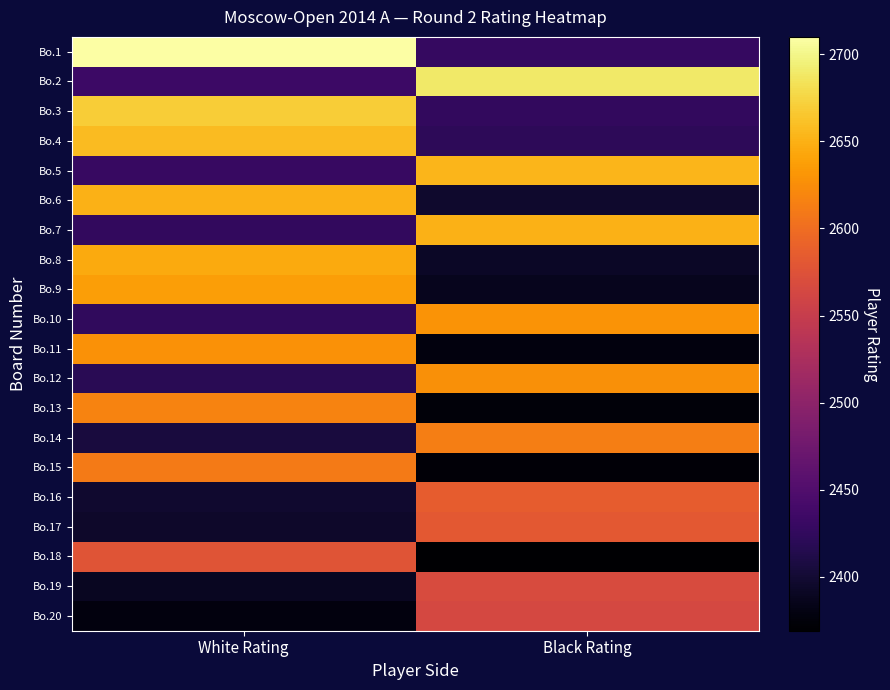

List the series in order of their peak value, lowest first.

Bo.20, Bo.19, Bo.18, Bo.17, Bo.16, Bo.15, Bo.14, Bo.13, Bo.12, Bo.11, Bo.10, Bo.9, Bo.8, Bo.6, Bo.7, Bo.5, Bo.4, Bo.3, Bo.2, Bo.1